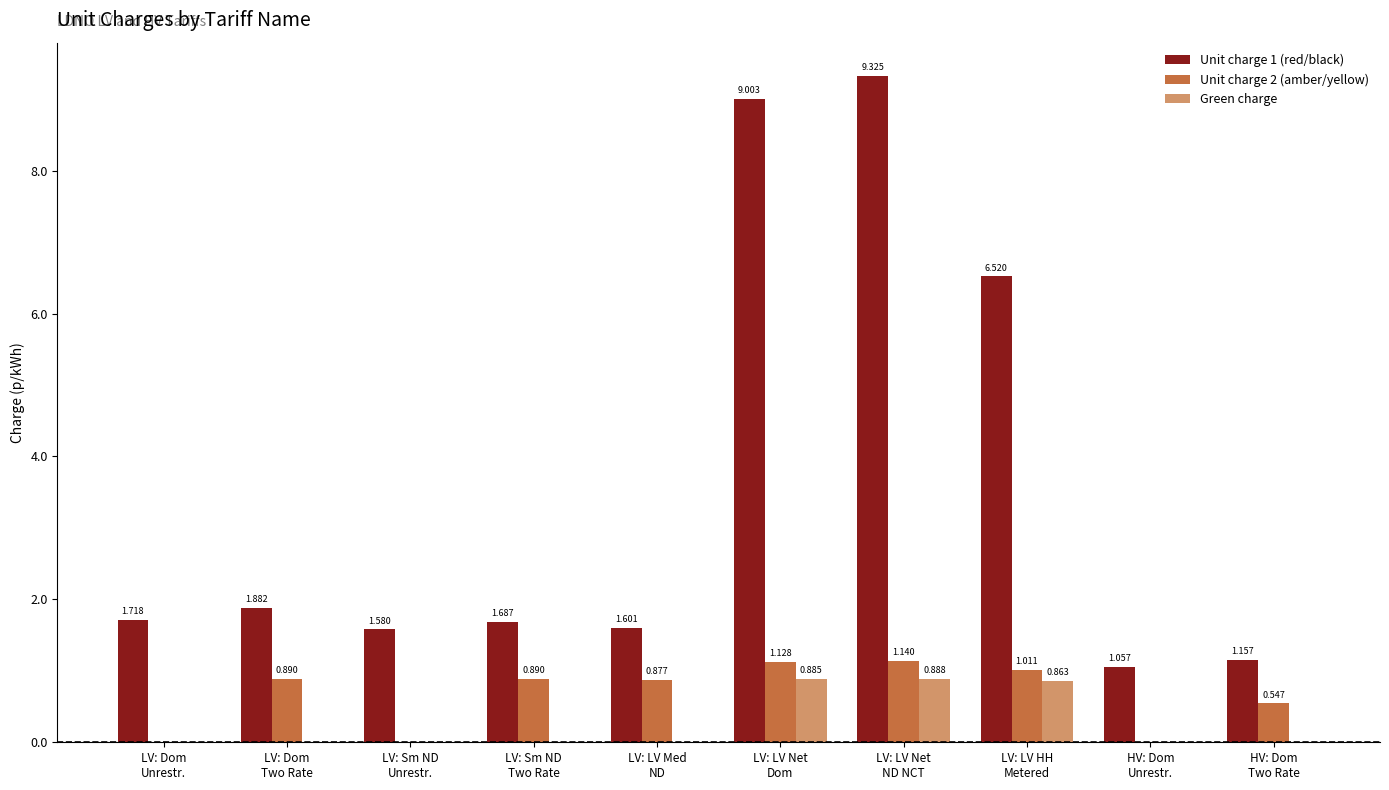

Which series has the widest spread of values?

Unit charge 1 (red/black)